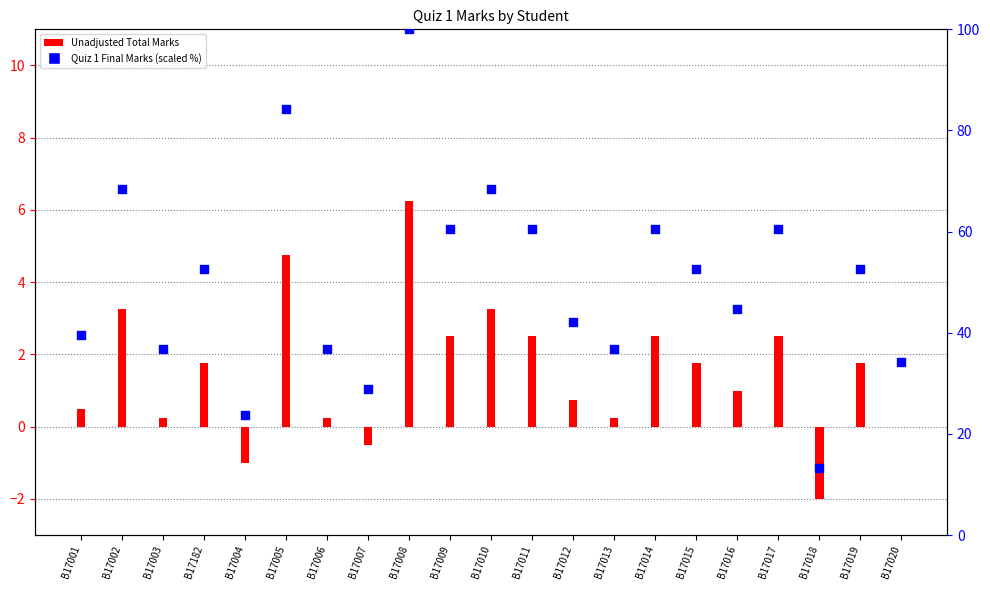

Which series contains the highest Y value?

Quiz 1 Final Marks (scaled)